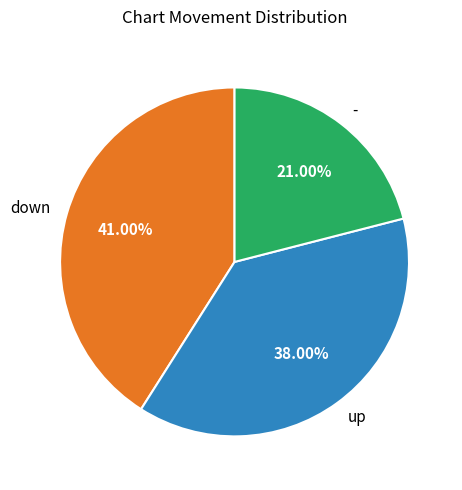

Does any single category account for the majority?

No